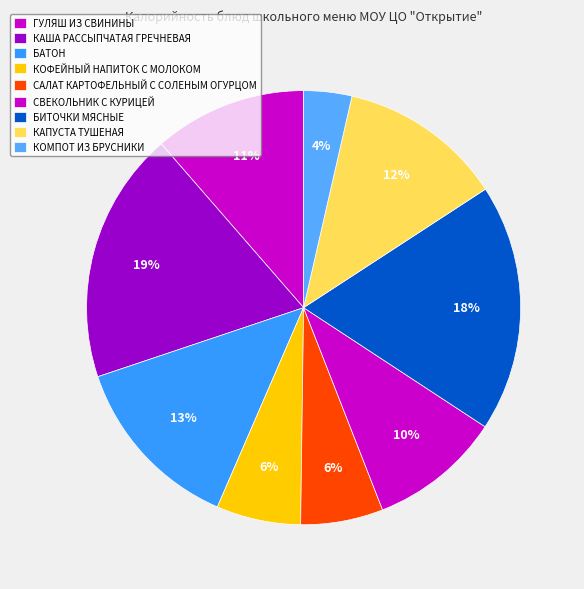

What is the largest slice in the pie chart?

КАША РАССЫПЧАТАЯ ГРЕЧНЕВАЯ